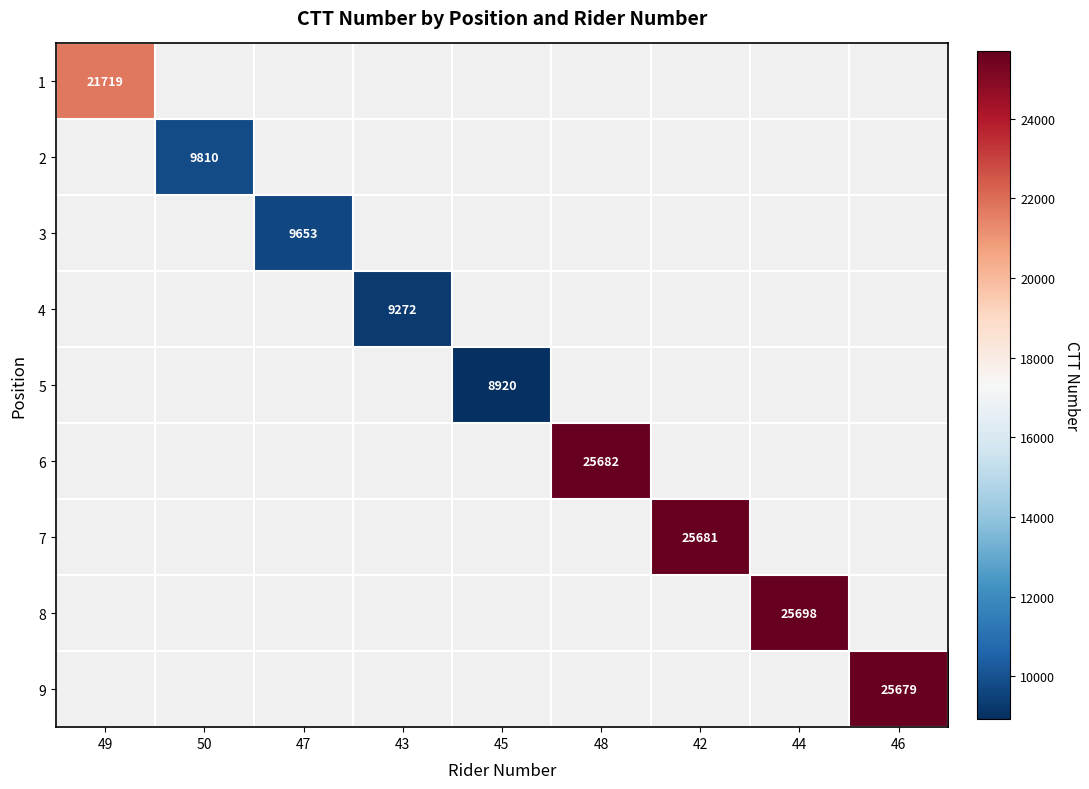

The 7 series shows 17487 at 42. True or false?

False